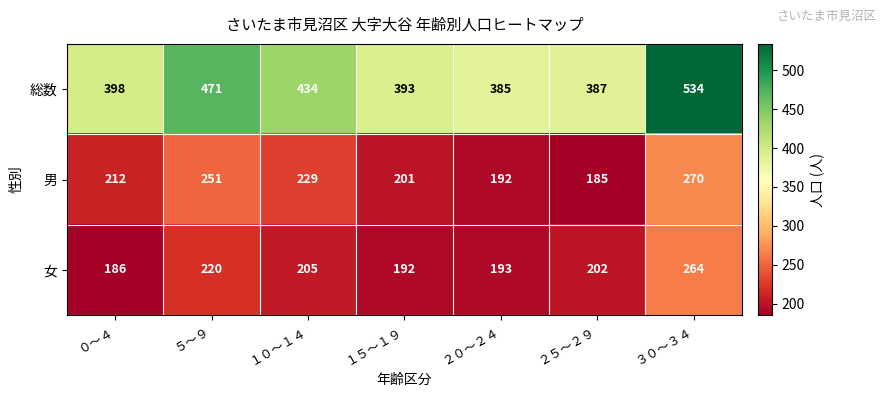

At how many categories does at least one series exceed 378?

7